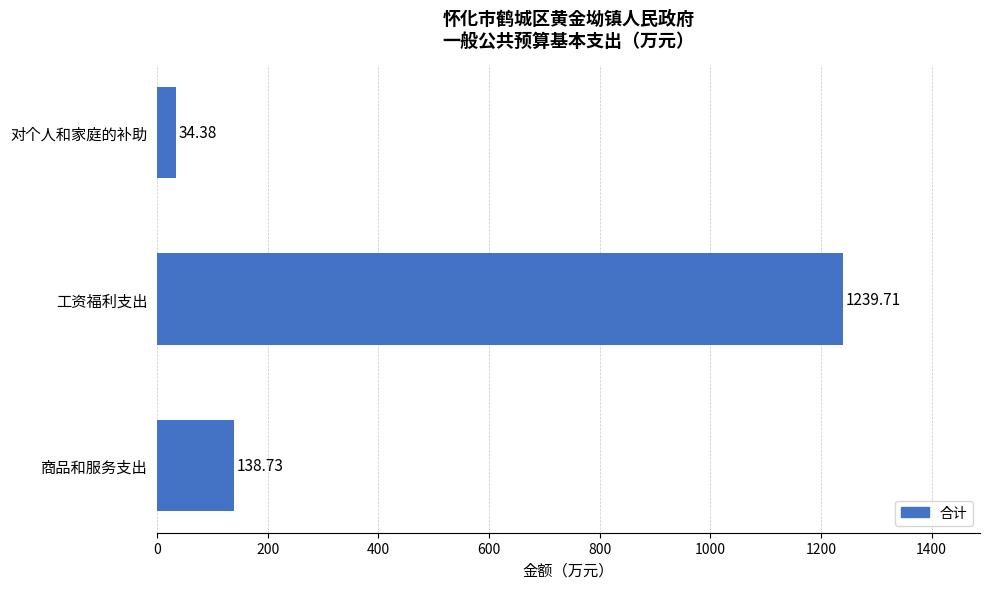

At which label is the value closest to 637?

商品和服务支出